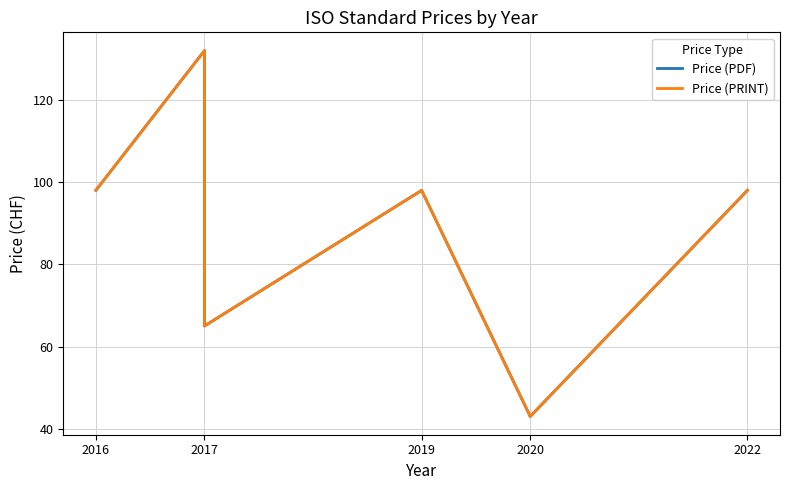

Read the Price (PRINT) value at 2016, to the nearest 10.

100